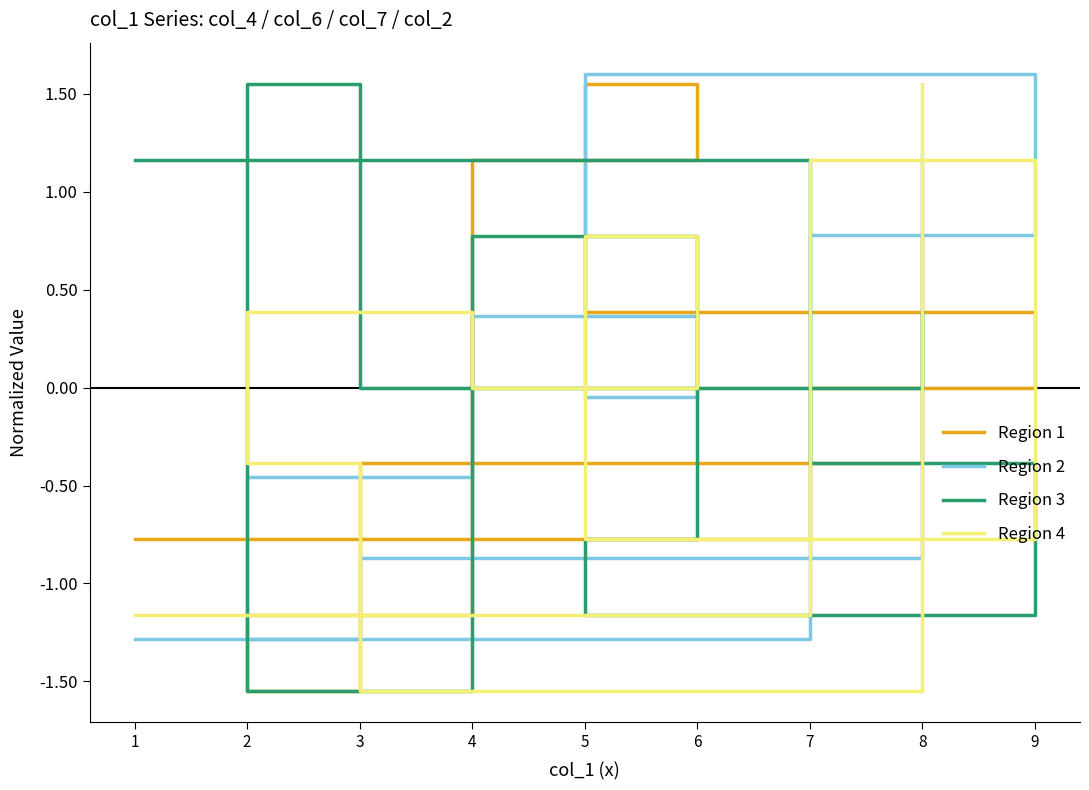

Reading right to left, what are all the values shown in this chart?

Region 1: 0.8	-0.4	-1.5	-1.2	1.2	1.5	0.4	0.0	-0.8
Region 2: 1.2	-0.9	-1.3	-0.5	0.4	-0.0	1.6	0.8	-1.3
Region 3: 0.4	0.0	1.5	-1.5	0.8	-0.8	-1.2	-0.4	1.2
Region 4: 1.5	-1.5	-0.4	0.4	0.0	0.8	-0.8	1.2	-1.2